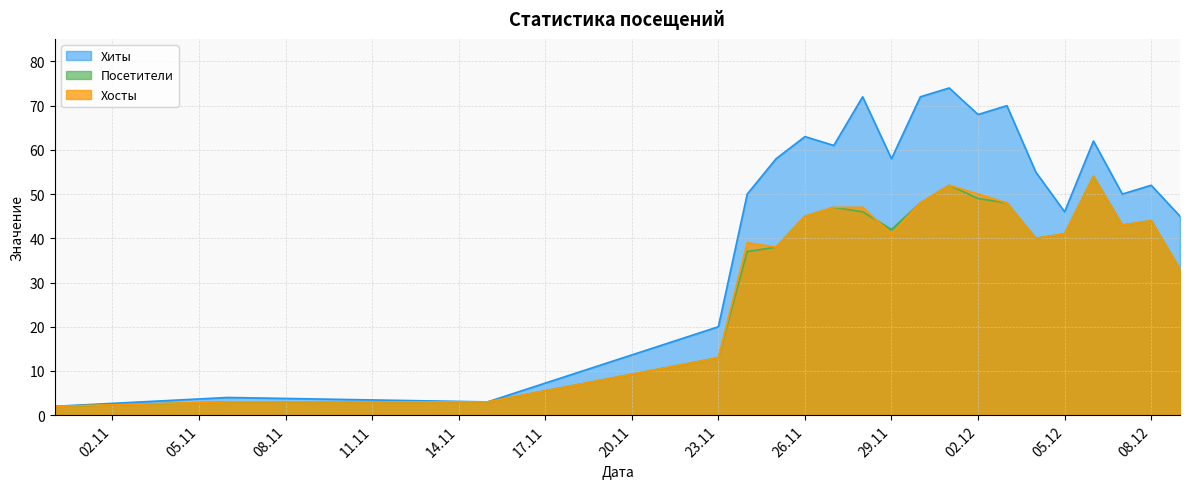

Which series has the largest total across all categories?

Хиты